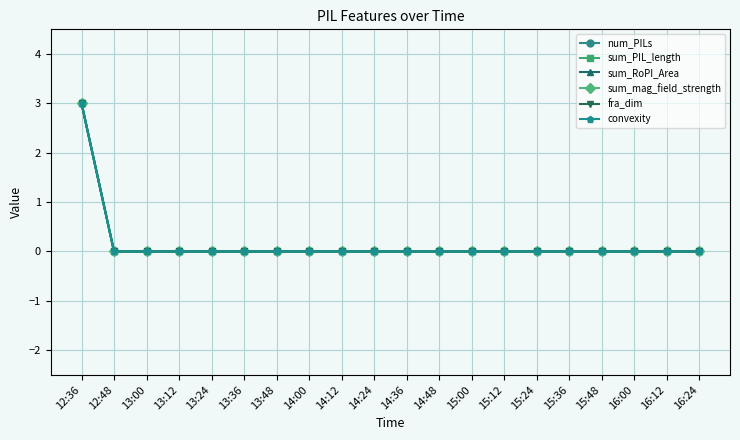

Does the chart have visible grid lines?

Yes